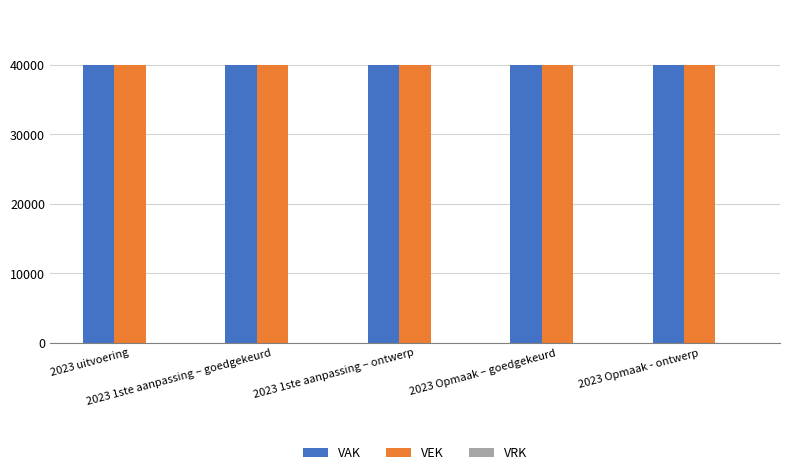

Read the VEK value at 2023 1ste aanpassing – ontwerp.

40000